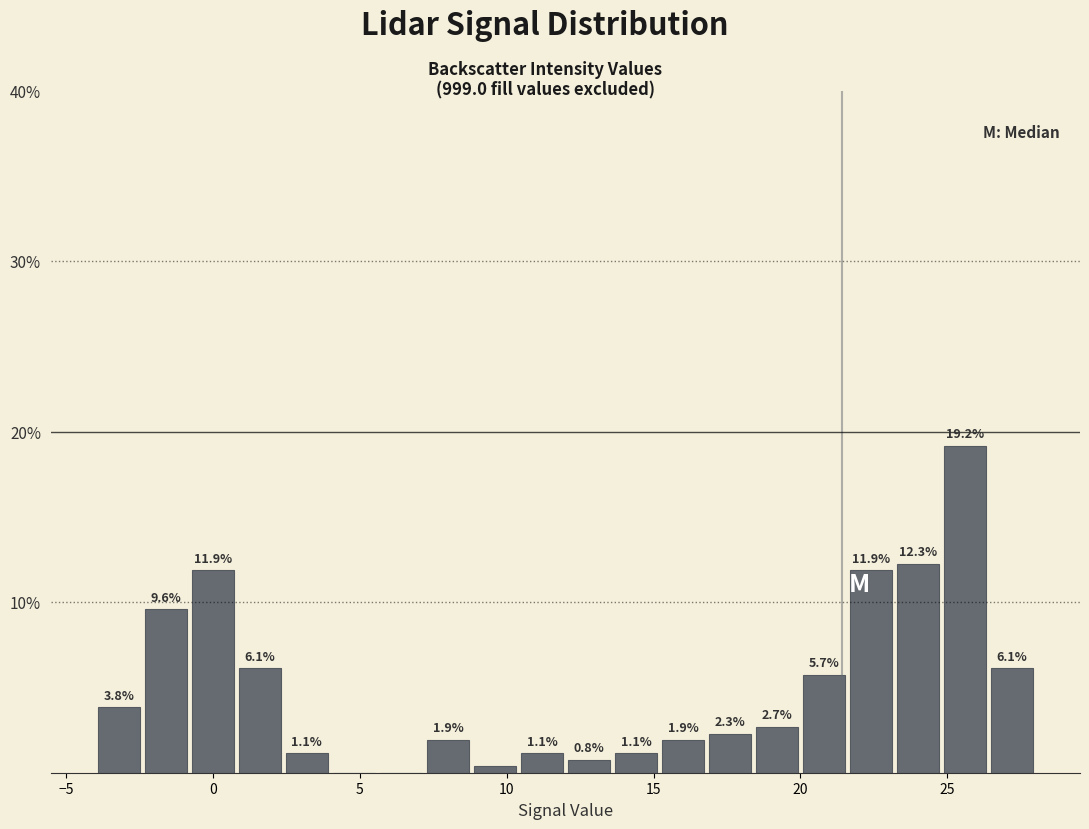

Read against the x-axis, roughly where is the centre of the tallest bar?

25.5